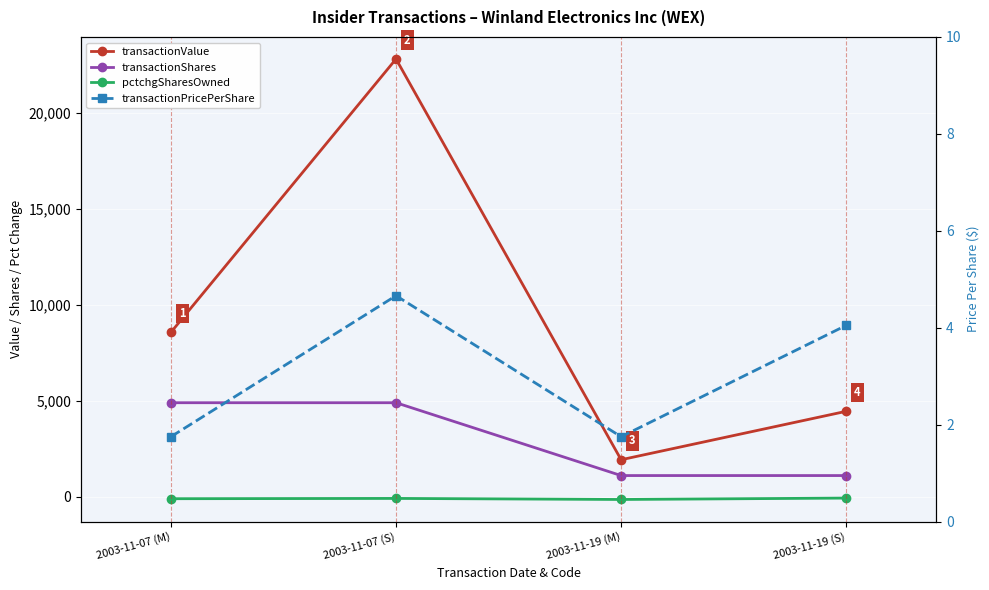

Reading right to left, extract all data points from this chart.

transactionValue: 4452.0	1925.0	22834.0	8575.0
transactionShares: 1100.0	1100.0	4900.0	4900.0
pctchgSharesOwned: -75.0	-148.0	-93.0	-108.0
transactionPricePerShare: 4.0	1.8	4.7	1.8